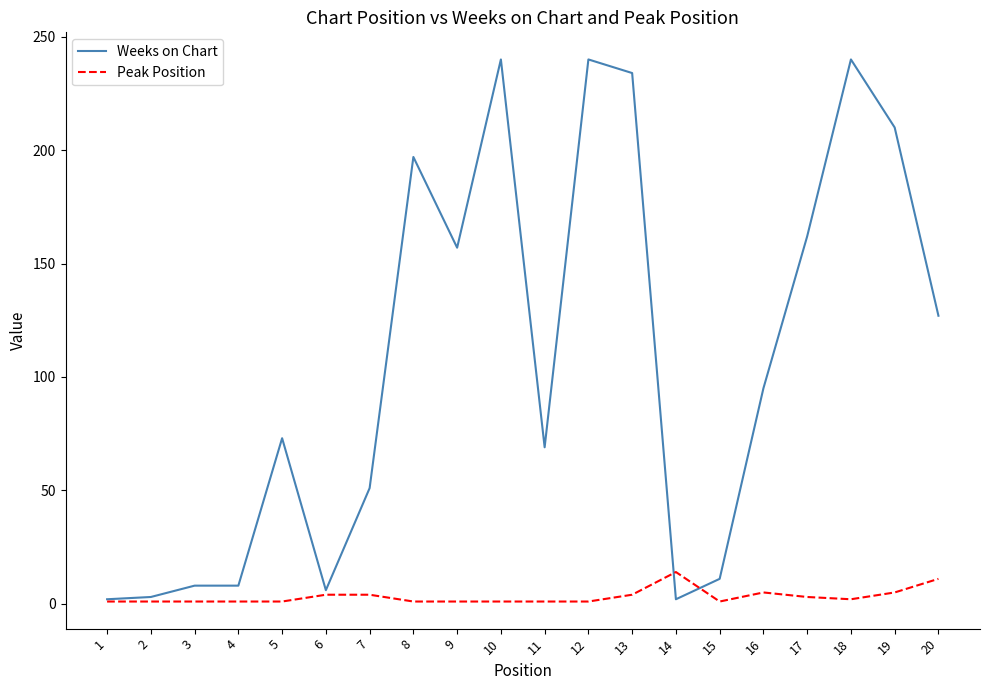

True or false: Weeks on Chart and Peak Position intersect in this chart.

True